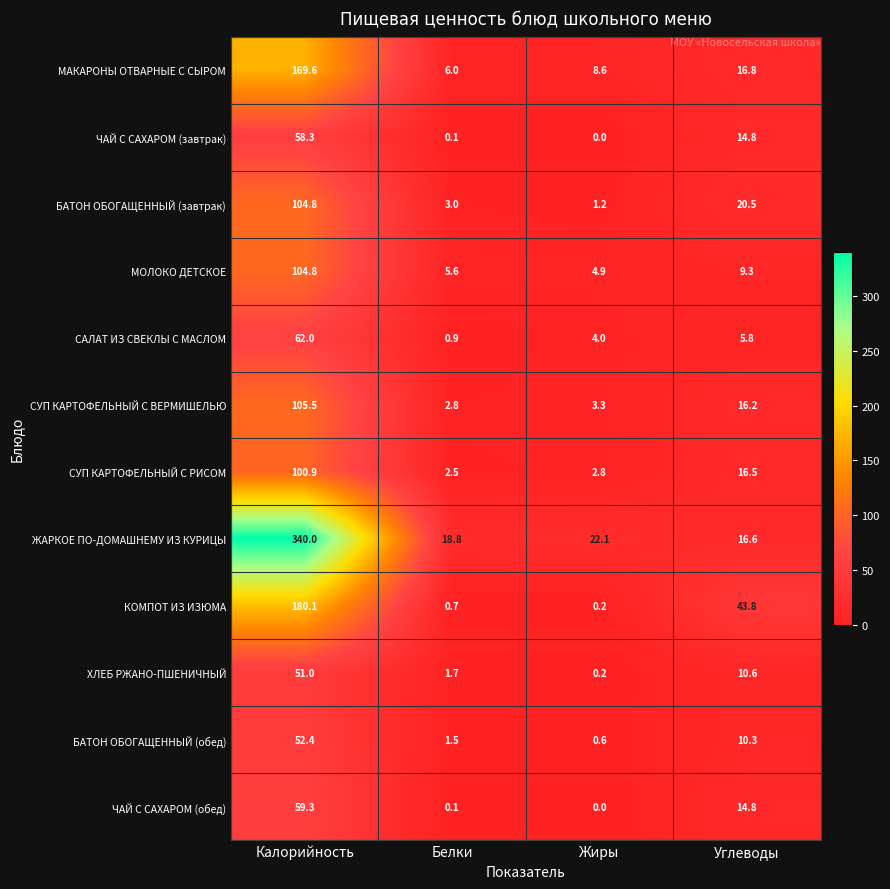

Is the value of ЖАРКОЕ ПО-ДОМАШНЕМУ ИЗ КУРИЦЫ at Белки greater than the value of ХЛЕБ РЖАНО-ПШЕНИЧНЫЙ at Белки?

Yes